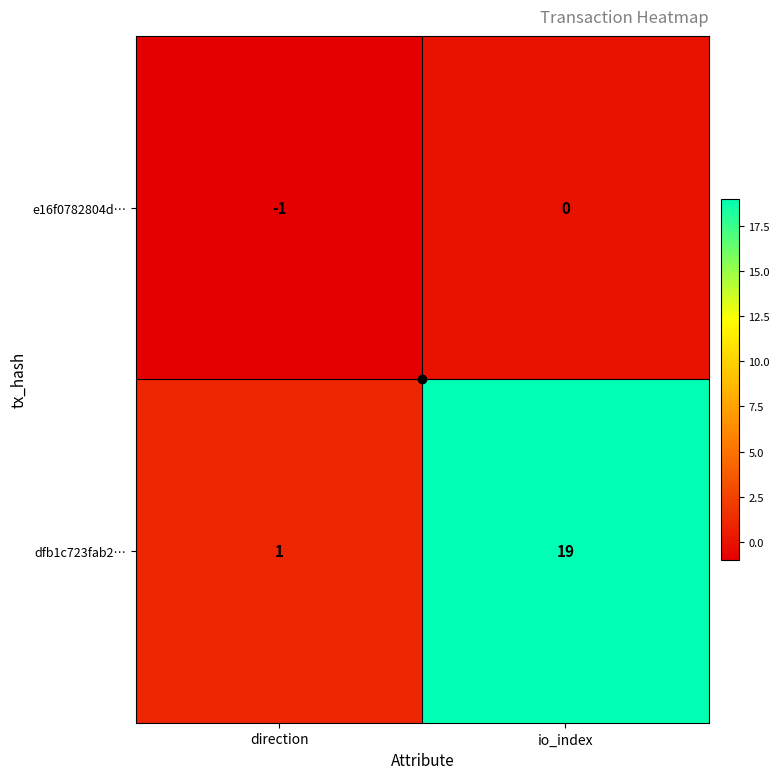

Rank the series at direction from lowest to highest value.

e16f0782804d…, dfb1c723fab2…